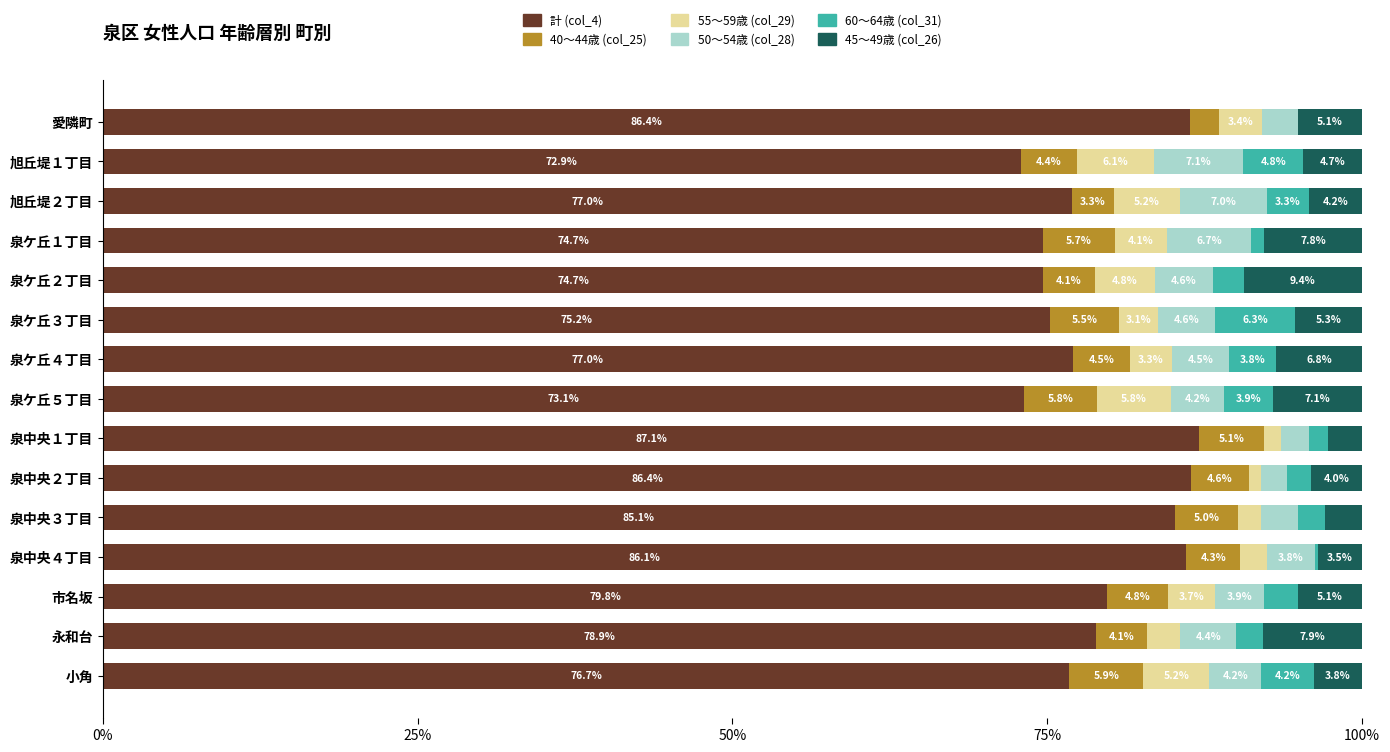

Are the bars horizontal?

Yes